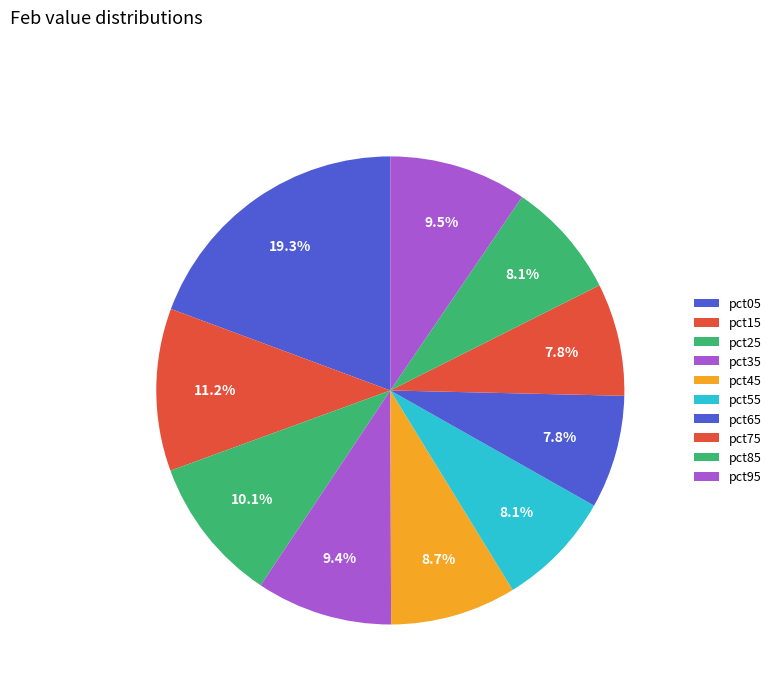

How many segments does this pie chart have?

10